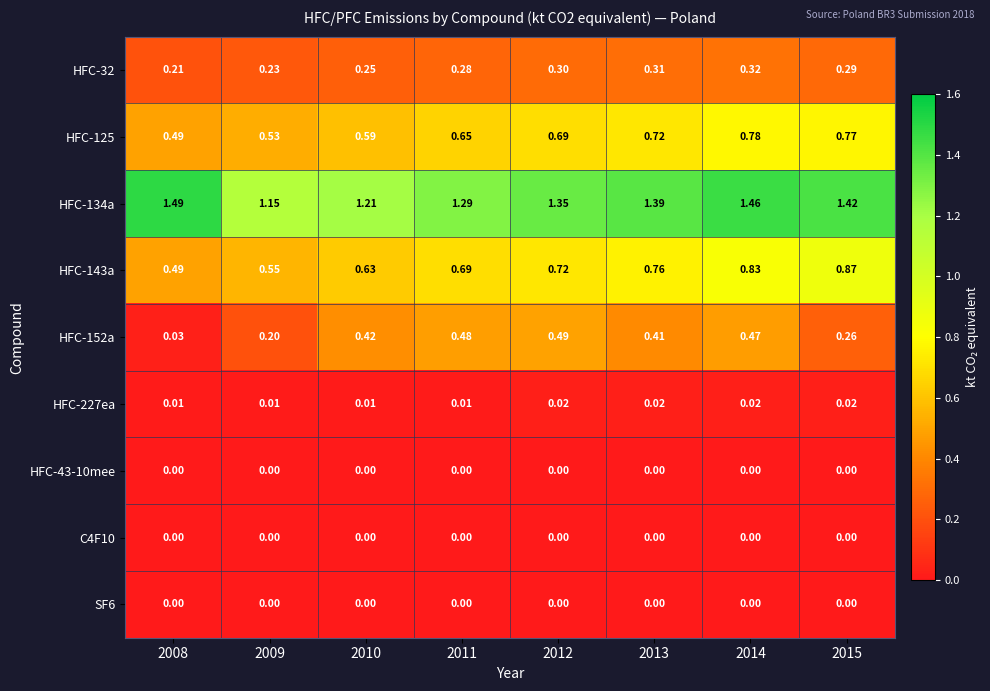

Reading left to right, what are all the values shown in this chart?

HFC-32: 2008=0.2	2009=0.2	2010=0.2	2011=0.3	2012=0.3	2013=0.3	2014=0.3	2015=0.3
HFC-125: 2008=0.5	2009=0.5	2010=0.6	2011=0.7	2012=0.7	2013=0.7	2014=0.8	2015=0.8
HFC-134a: 2008=1.5	2009=1.1	2010=1.2	2011=1.3	2012=1.4	2013=1.4	2014=1.5	2015=1.4
HFC-143a: 2008=0.5	2009=0.6	2010=0.6	2011=0.7	2012=0.7	2013=0.8	2014=0.8	2015=0.9
HFC-152a: 2008=0.0	2009=0.2	2010=0.4	2011=0.5	2012=0.5	2013=0.4	2014=0.5	2015=0.3
HFC-227ea: 2008=0.0	2009=0.0	2010=0.0	2011=0.0	2012=0.0	2013=0.0	2014=0.0	2015=0.0
HFC-43-10mee: 2008=0.0	2009=0.0	2010=0.0	2011=0.0	2012=0.0	2013=0.0	2014=0.0	2015=0.0
C4F10: 2008=0.0	2009=0.0	2010=0.0	2011=0.0	2012=0.0	2013=0.0	2014=0.0	2015=0.0
SF6: 2008=0.0	2009=0.0	2010=0.0	2011=0.0	2012=0.0	2013=0.0	2014=0.0	2015=0.0